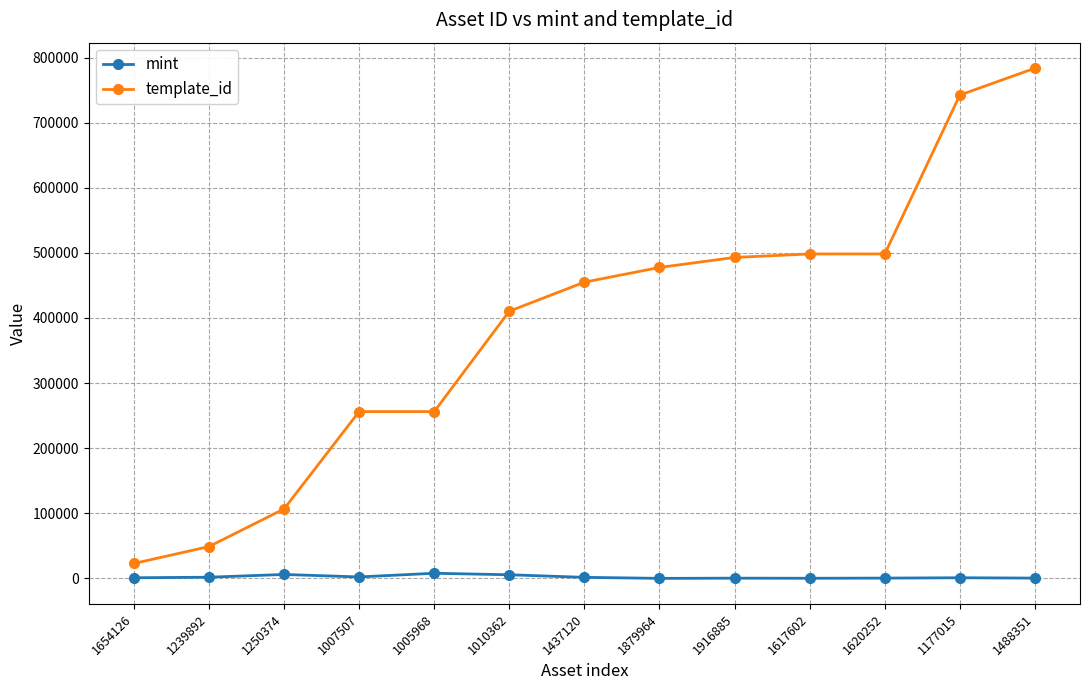

What are all the series names shown in the legend?

mint, template_id